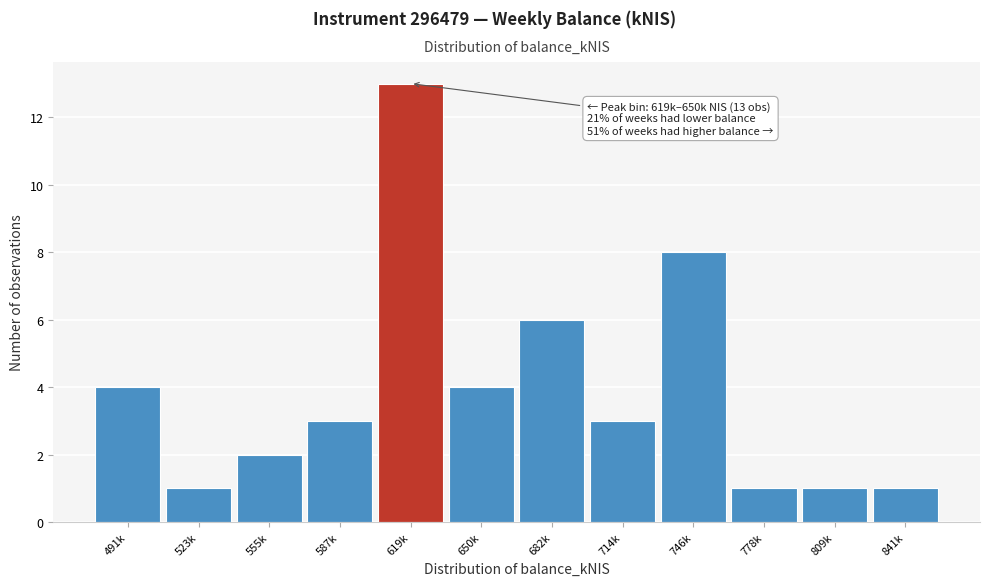

Reading left to right, extract all data points from this chart.

4	1	2	3	13	4	6	3	8	1	1	1